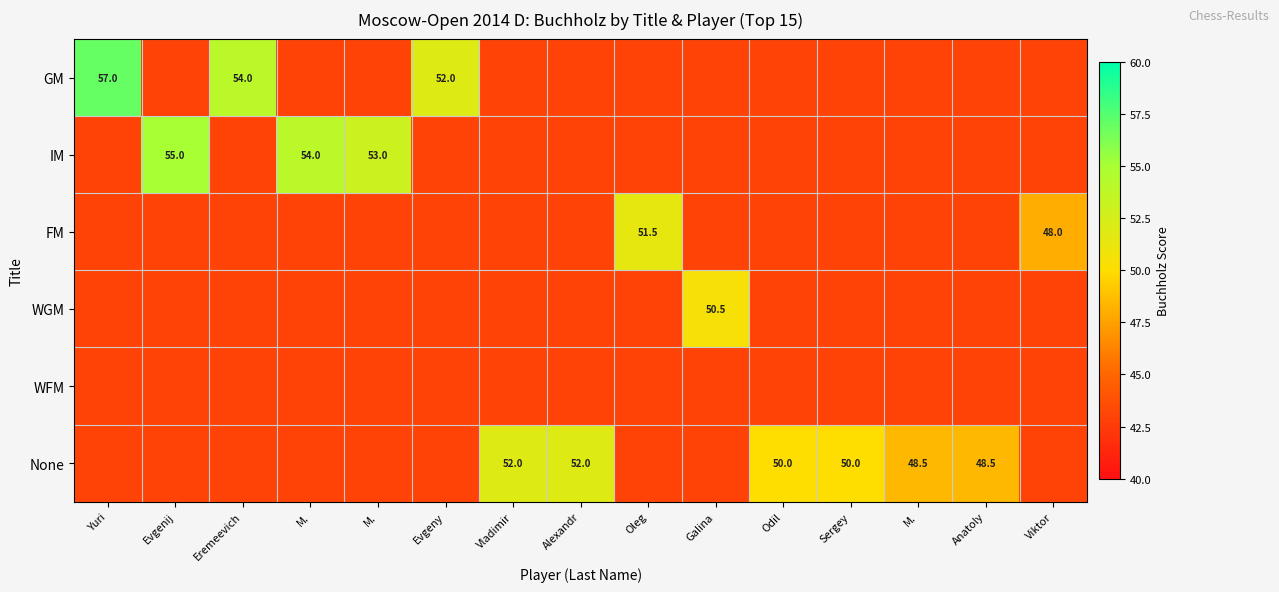

Rank the series by their maximum value, from lowest to highest.

WFM, WGM, FM, None, IM, GM